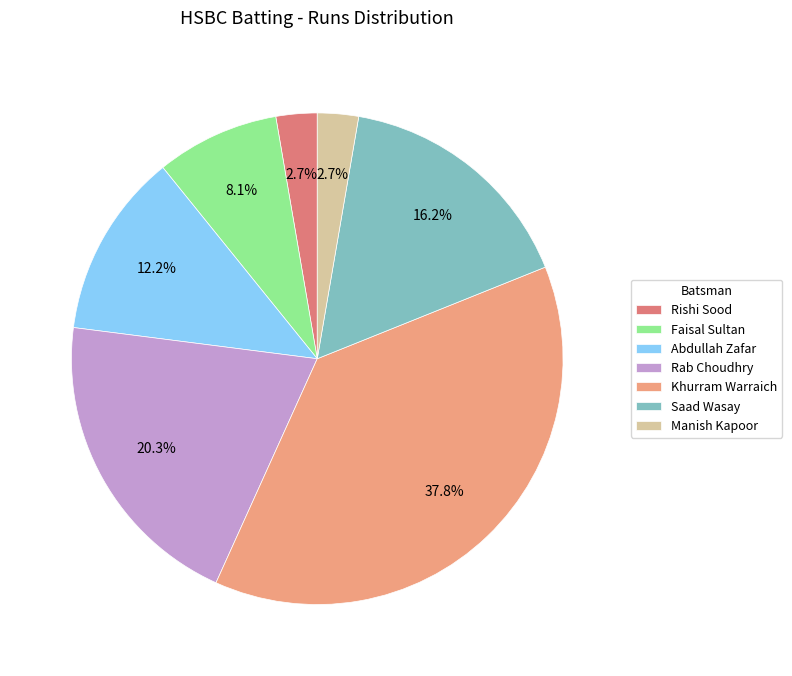

Which has a higher value, Manish Kapoor or Khurram Warraich?

Khurram Warraich